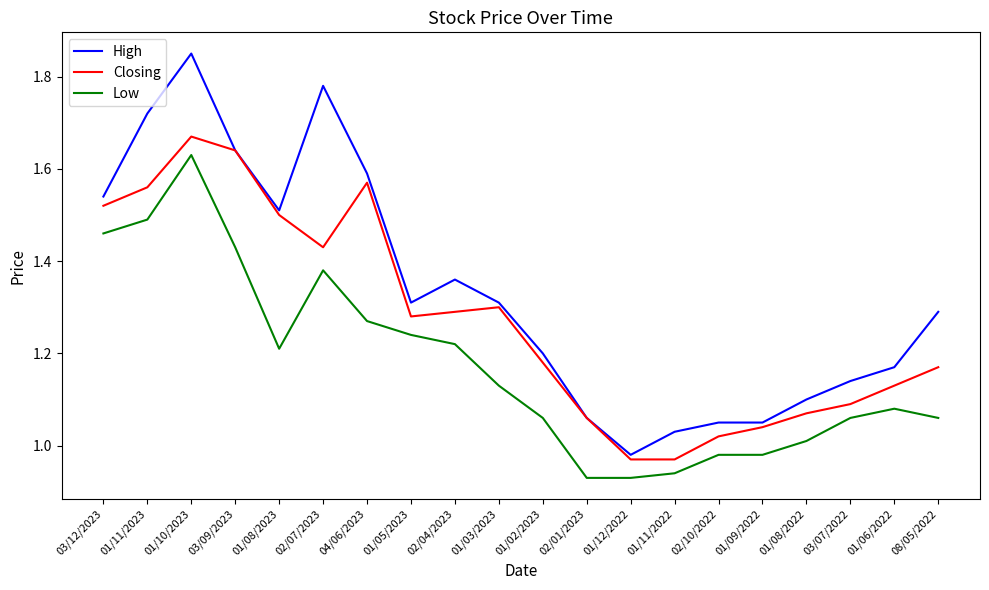

Which series has the largest total across all categories?

High